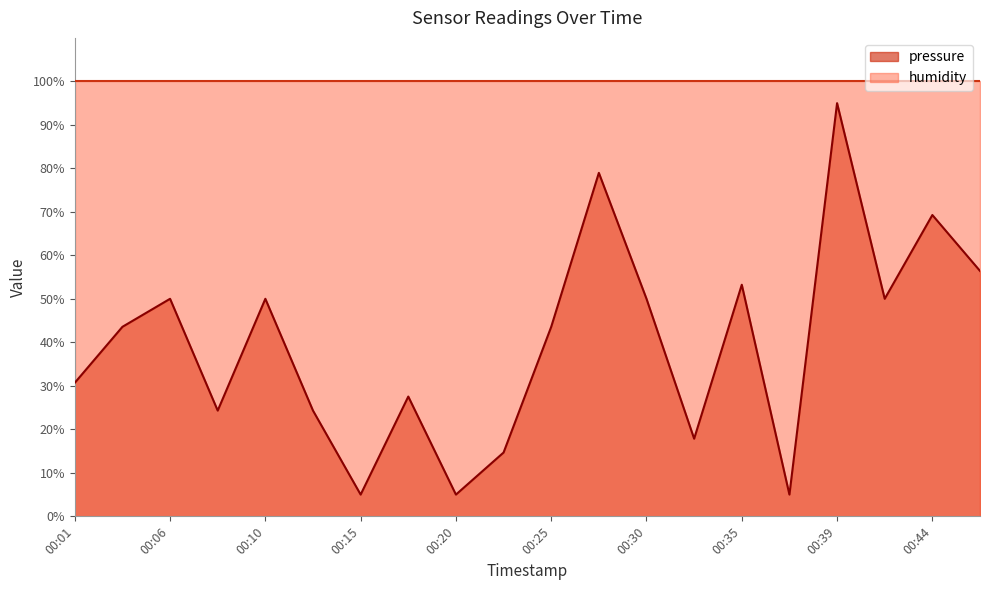

At which category does the data reach its first local valley?

00:08